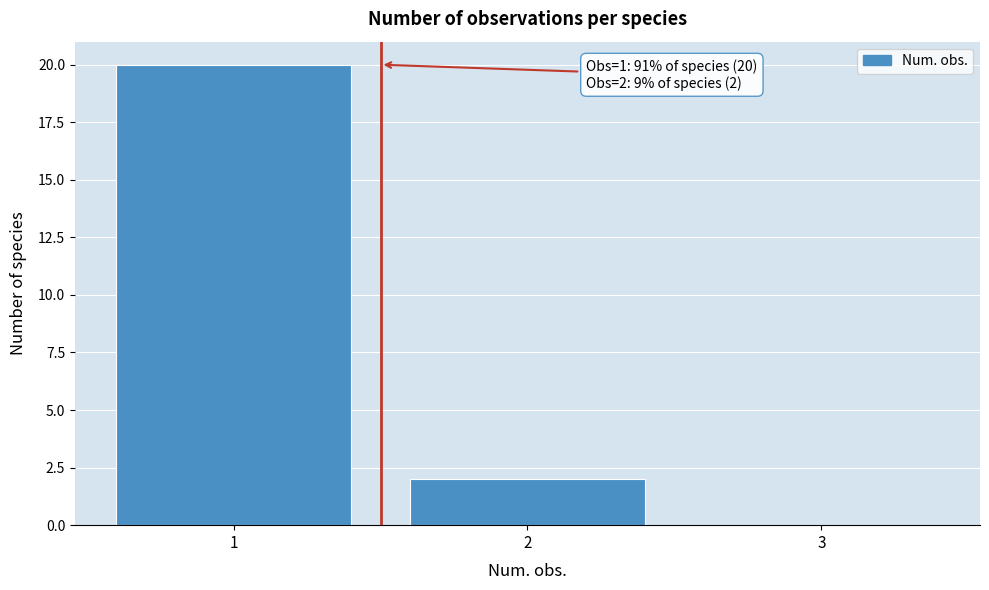

Which range on the x-axis has the tallest bar?

0.5 to 1.5